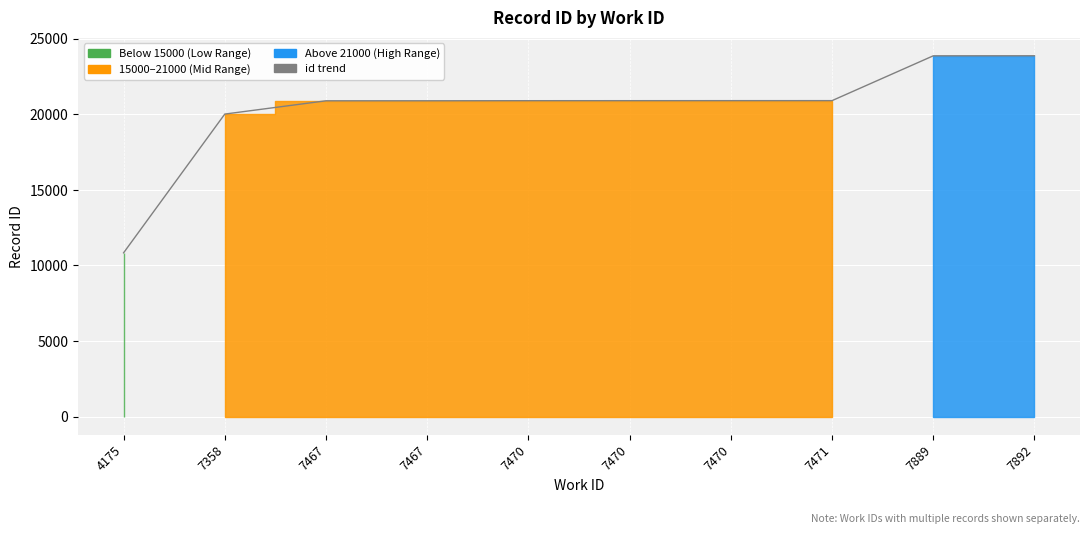

How many values are below 20899?

5